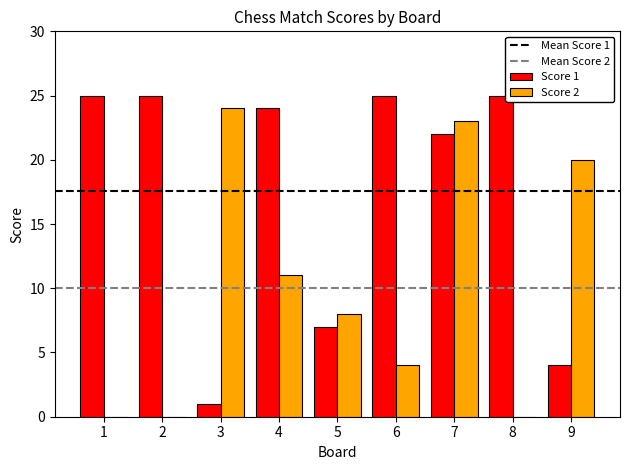

Reading right to left, extract all data points from this chart.

Score 1: 4	25	22	25	7	24	1	25	25
Score 2: 20	0	23	4	8	11	24	0	0